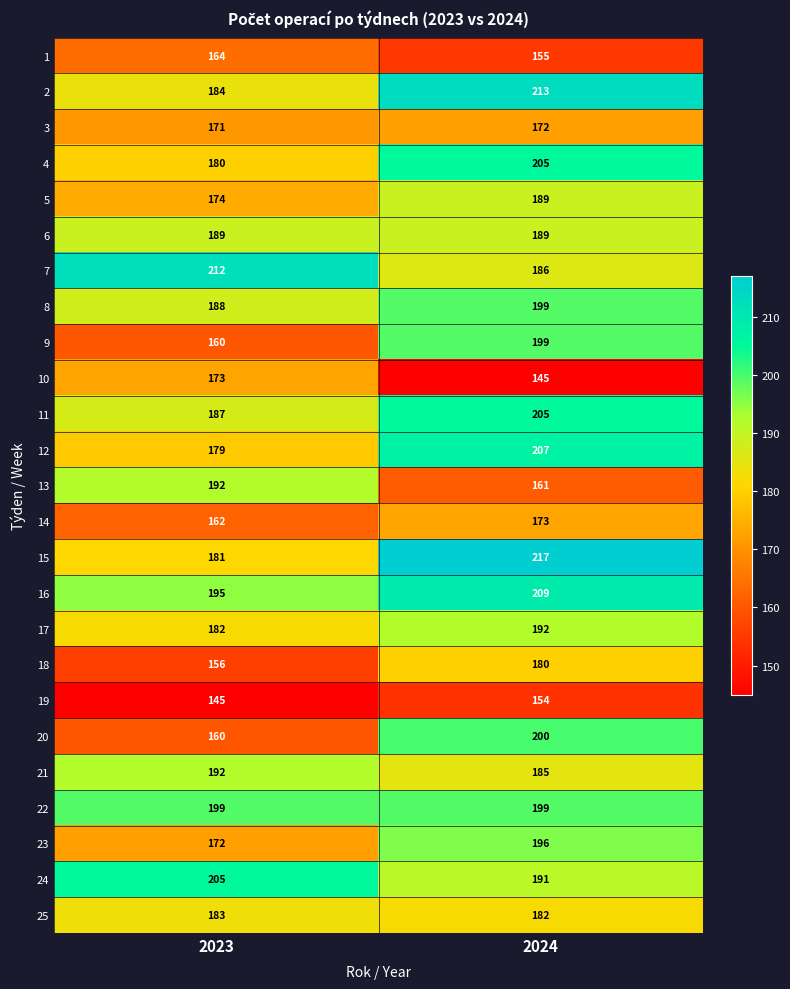

What is the approximate value of 15 at 2023, to the nearest 5?

180